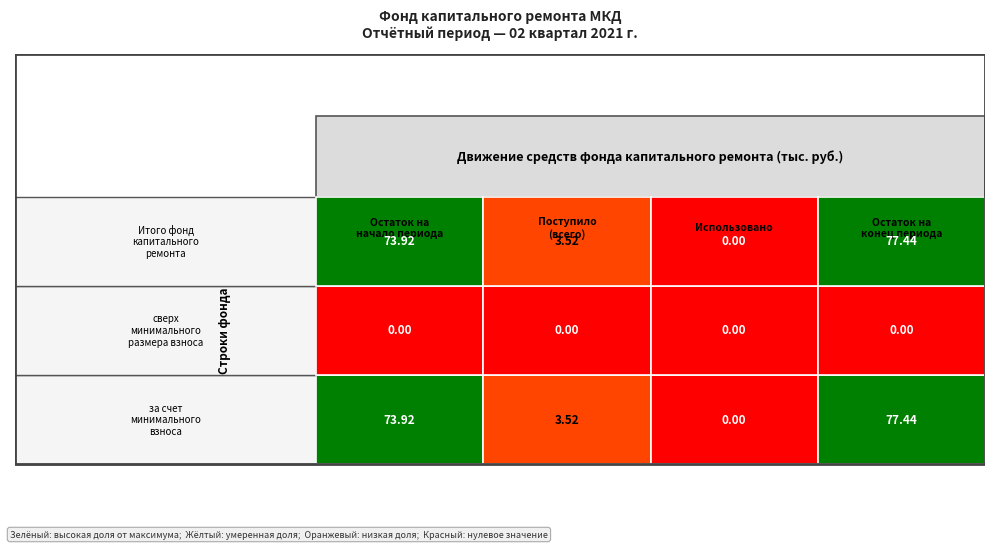

How many data points in за счет минимального взноса are less than 73?

2